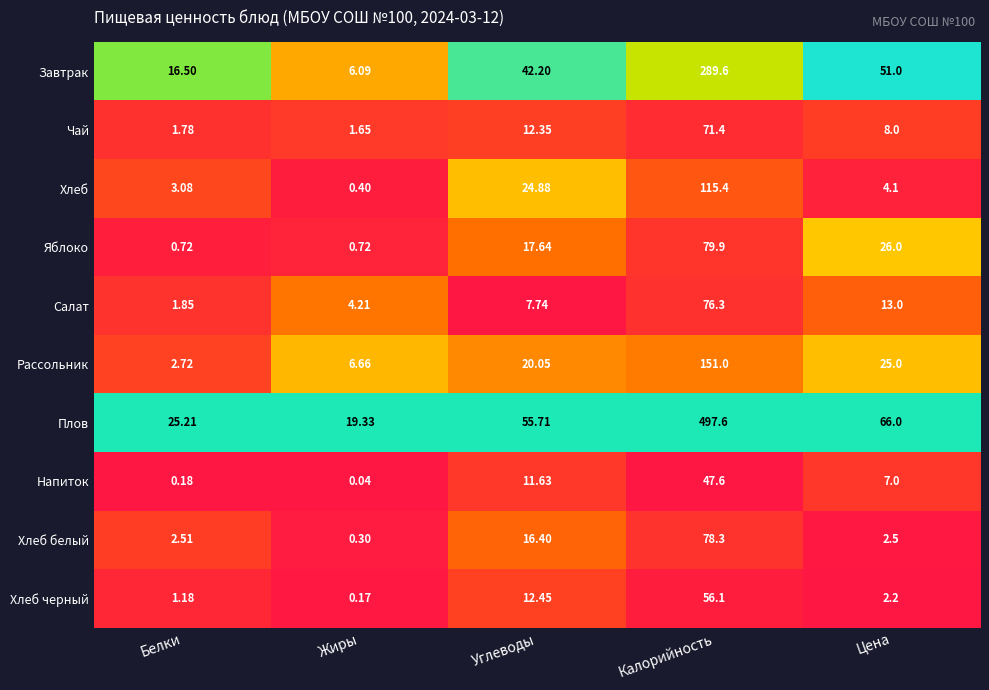

Which category has the highest value across all series?

Калорийность